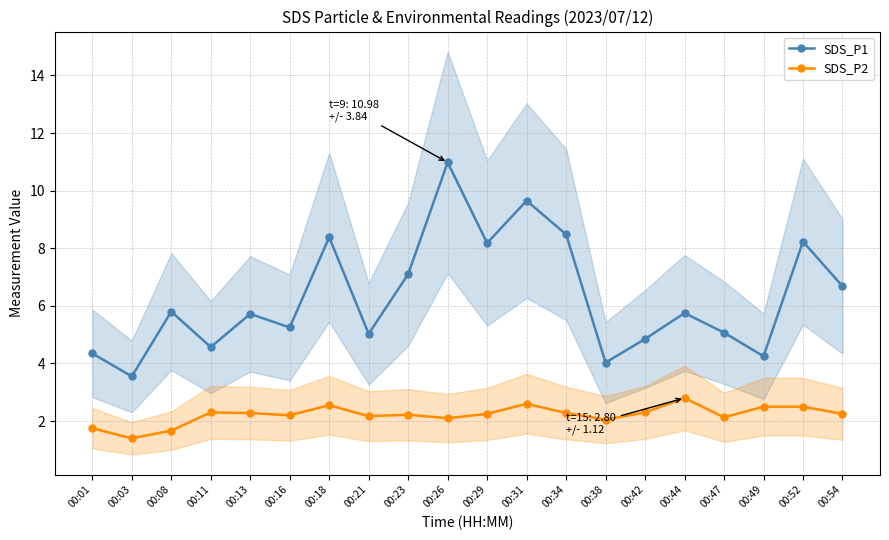

What is the spread (max minus min) of values at 00:21?

2.9